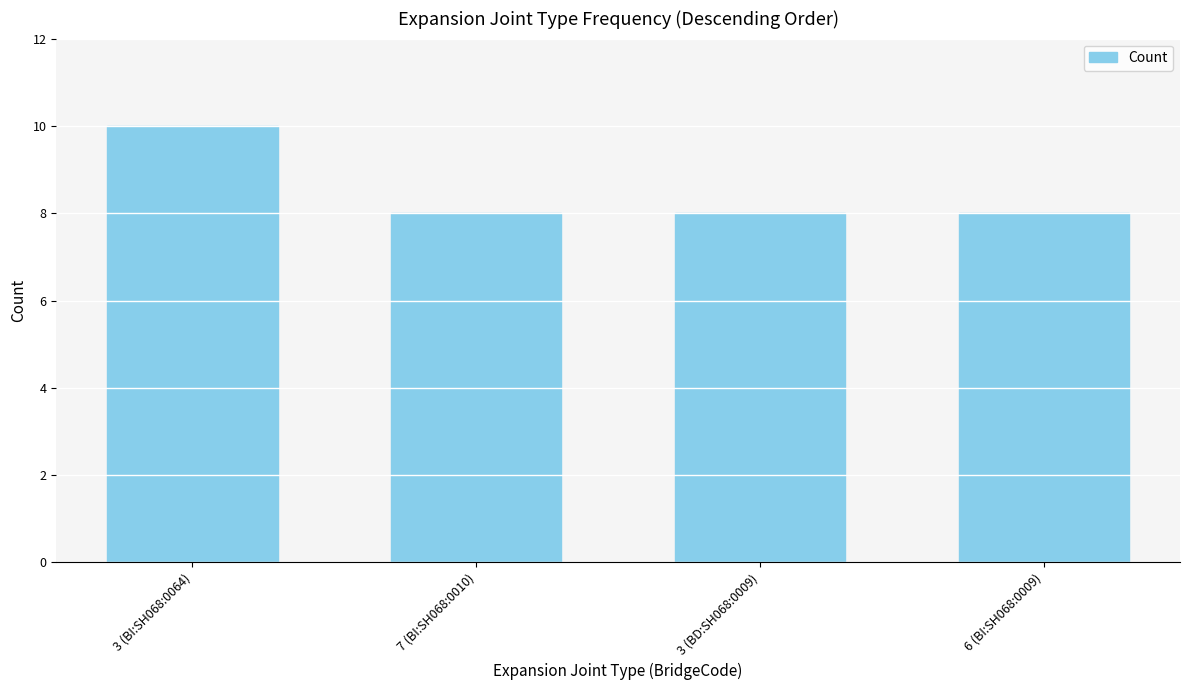

What is the label of the 4th bar from the right?

3 (BI:SH068:0064)